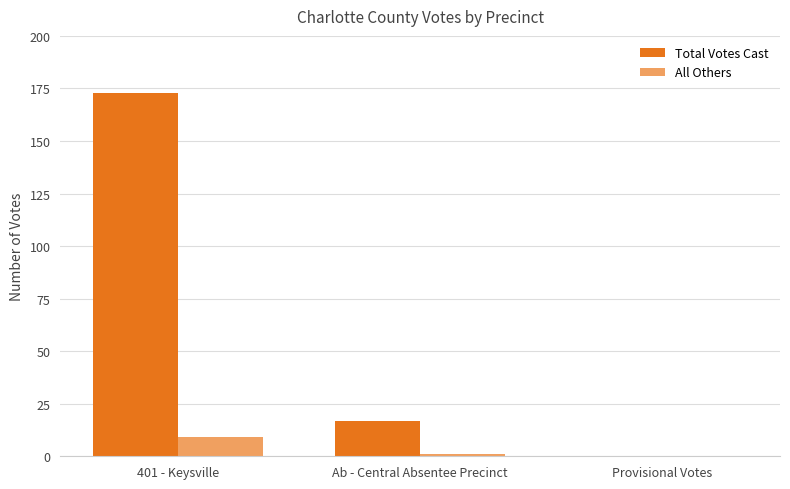

What is the sum of the All Others values at 401 - Keysville and Provisional Votes?

9